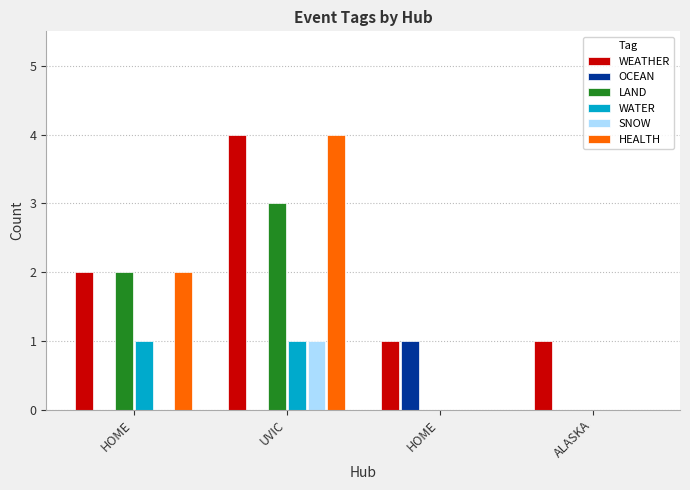

Which series has the largest total across all categories?

WEATHER